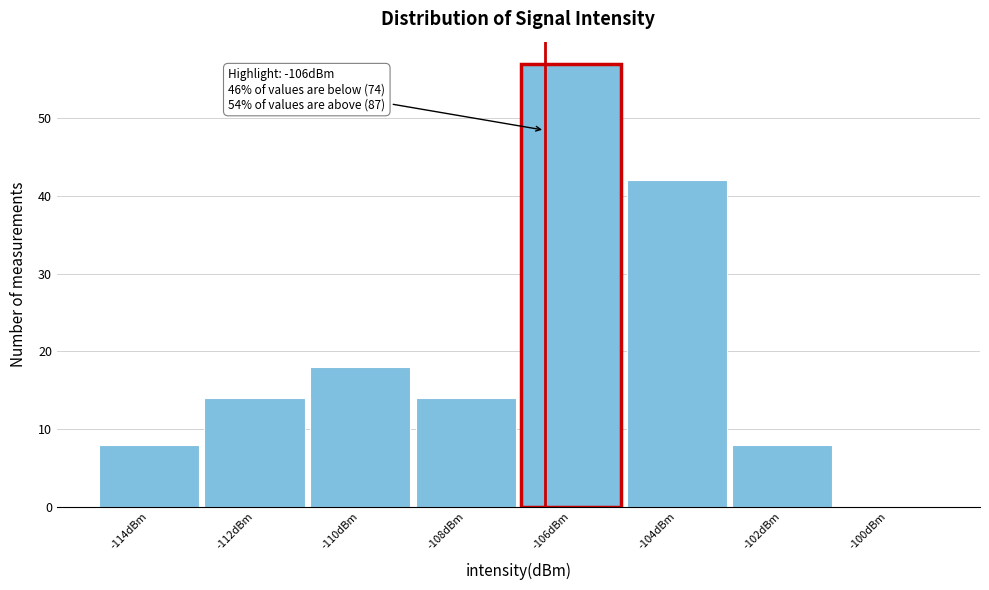

Reading right to left, extract all data points from this chart.

-100dBm=0	-102dBm=8	-104dBm=42	-106dBm=57	-108dBm=14	-110dBm=18	-112dBm=14	-114dBm=8